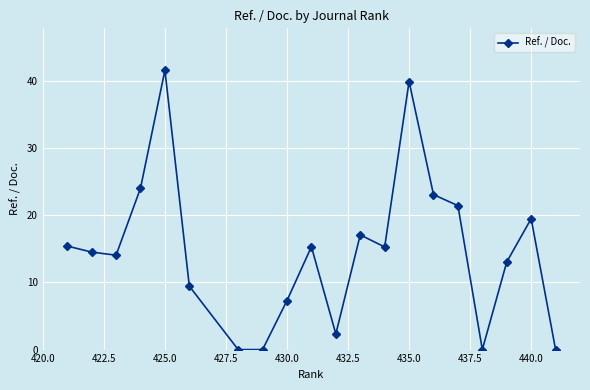

What is the approximate value at 430.0?

7.3